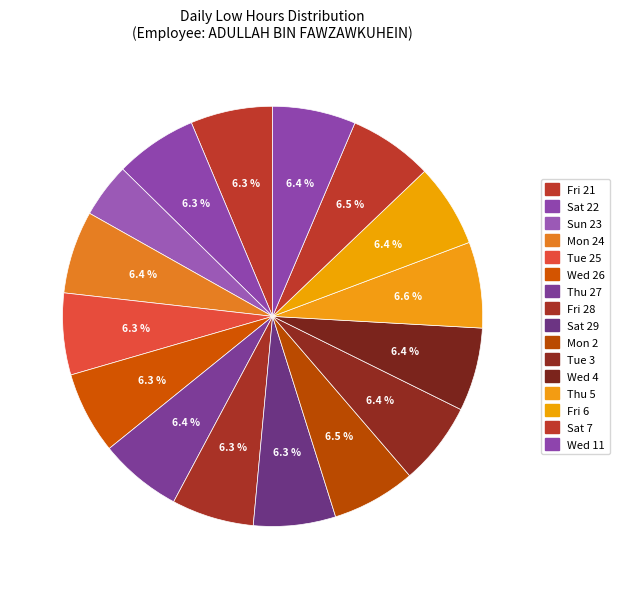

Which slice is the largest?

Thu 5